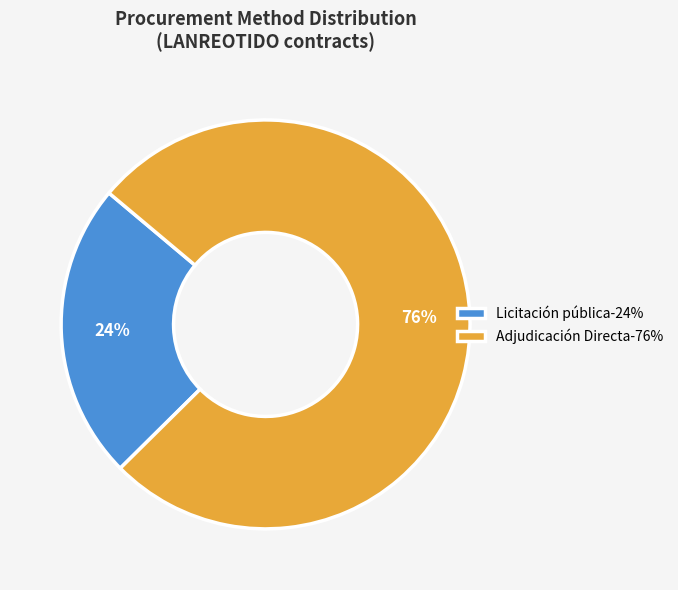

Rank the categories by value from lowest to highest.

Licitación pública, Adjudicación Directa